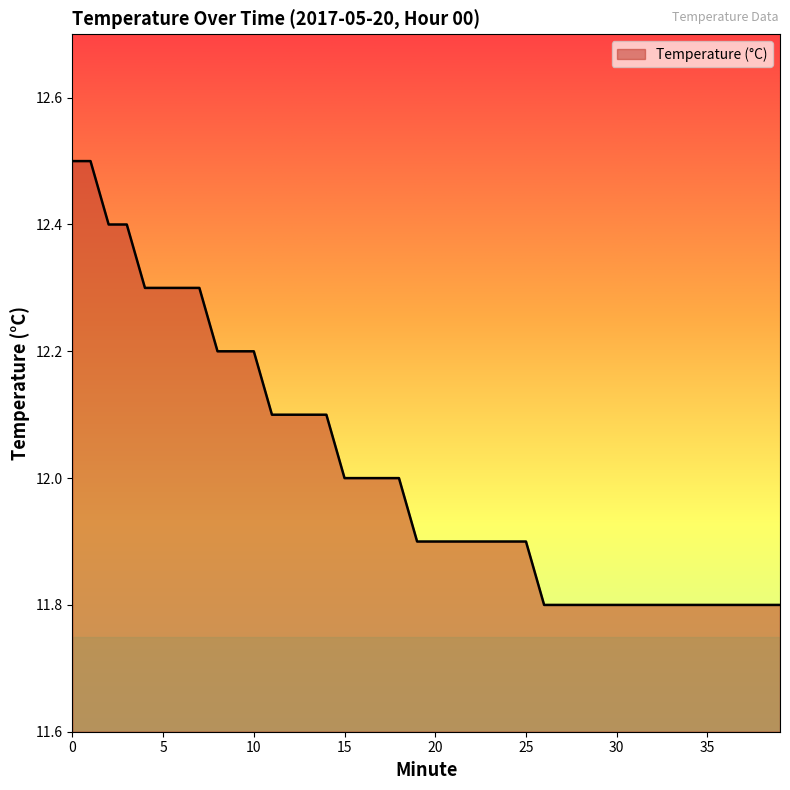

How many lines are shown in the chart?

1